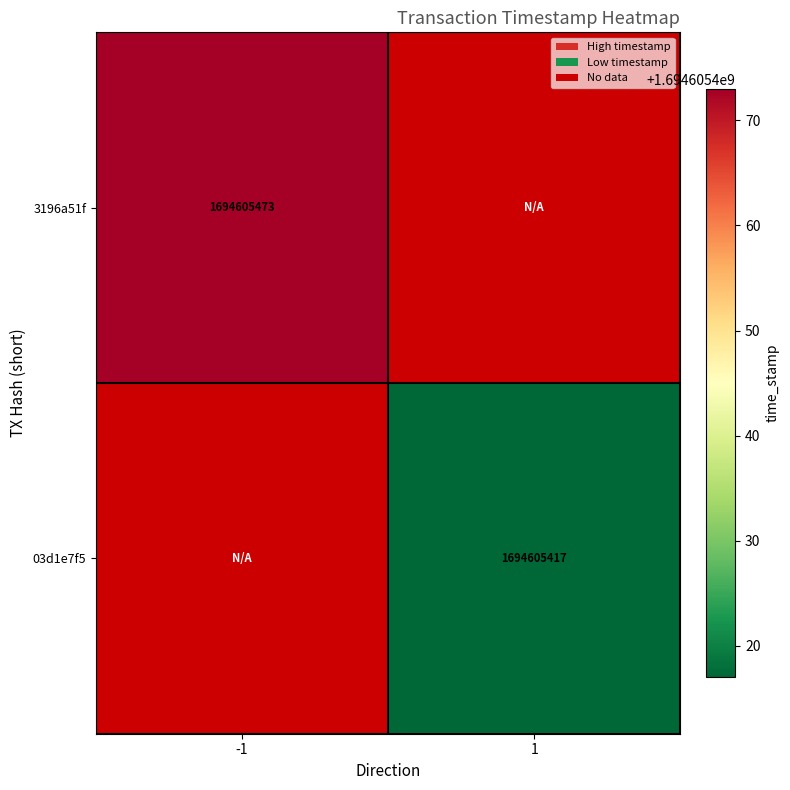

Rank the series by their average value, from highest to lowest.

3196a51f, 03d1e7f5